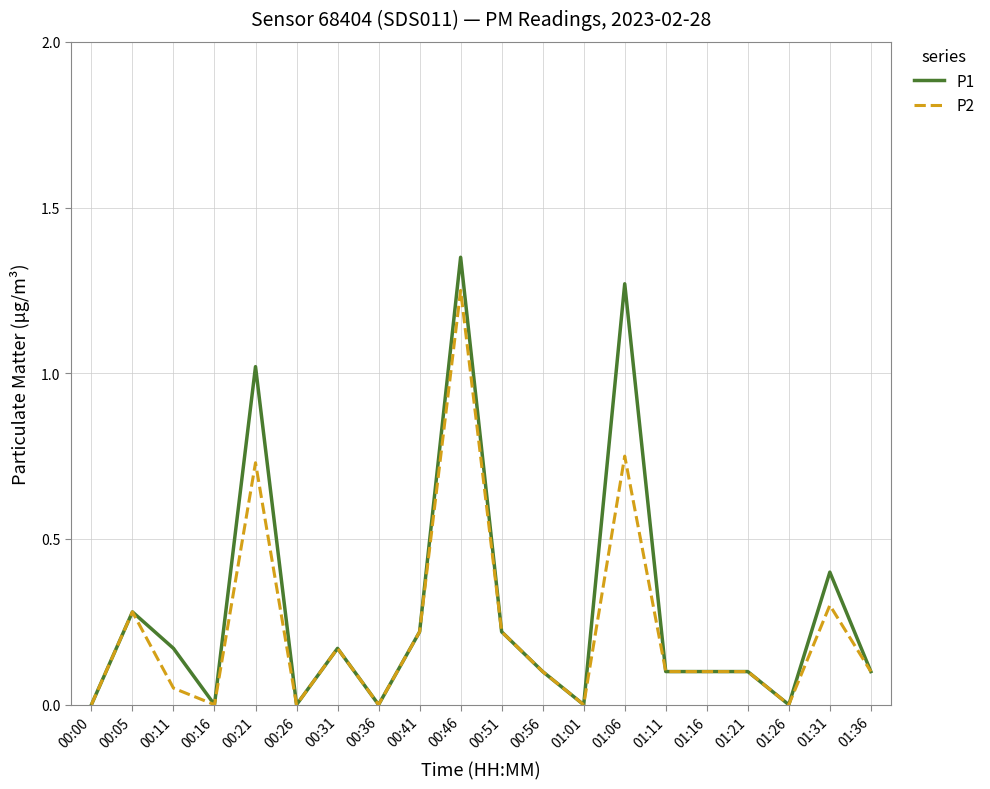

Rank the series at 00:21 from highest to lowest value.

P1, P2